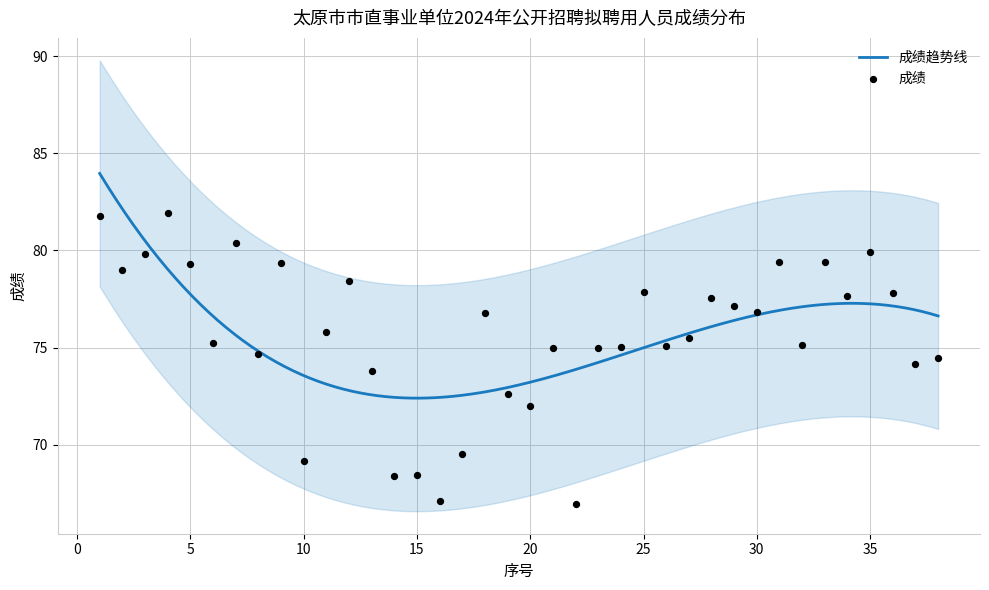

Between 1 and 27, which is larger?

1